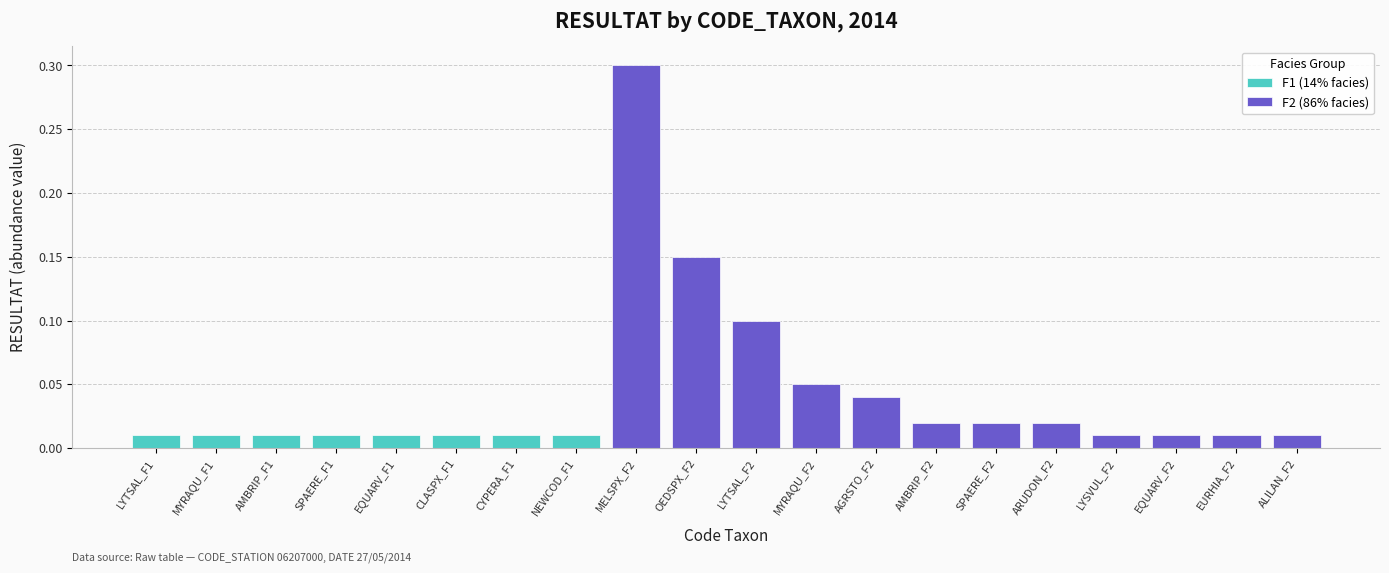

What are all the series names shown in the legend?

F1 (14% facies), F2 (86% facies)